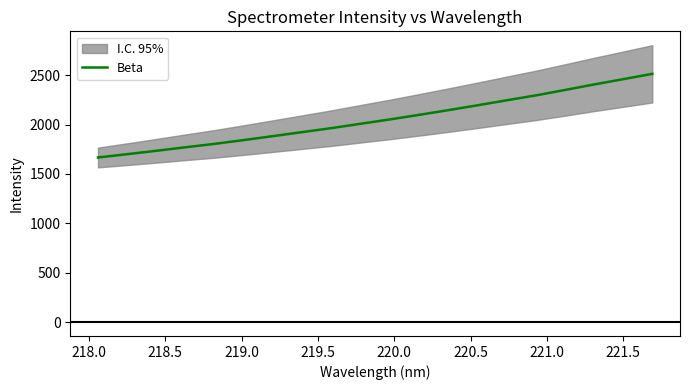

What is the value of the 10th point from the left?

2007.9